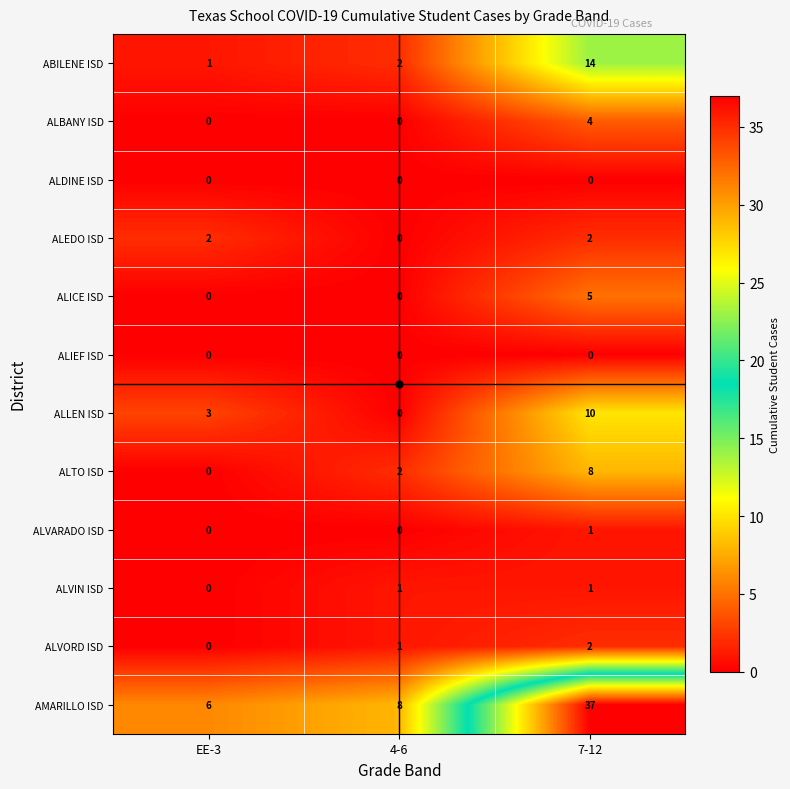

What is the average value of the ALLEN ISD series?

4